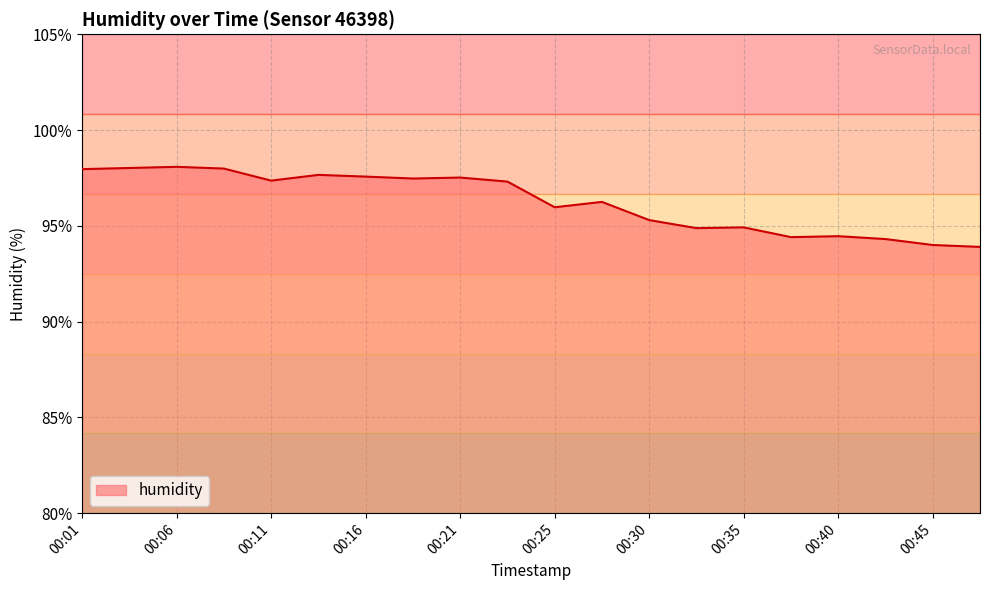

Does the chart have visible grid lines?

Yes